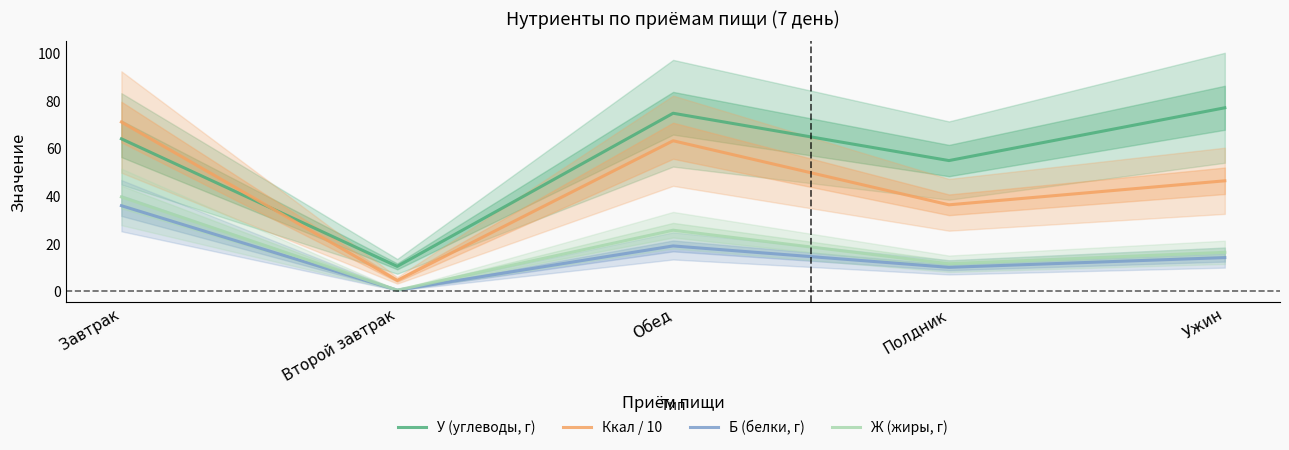

What is the label of the 2nd point from the left?

Второй завтрак